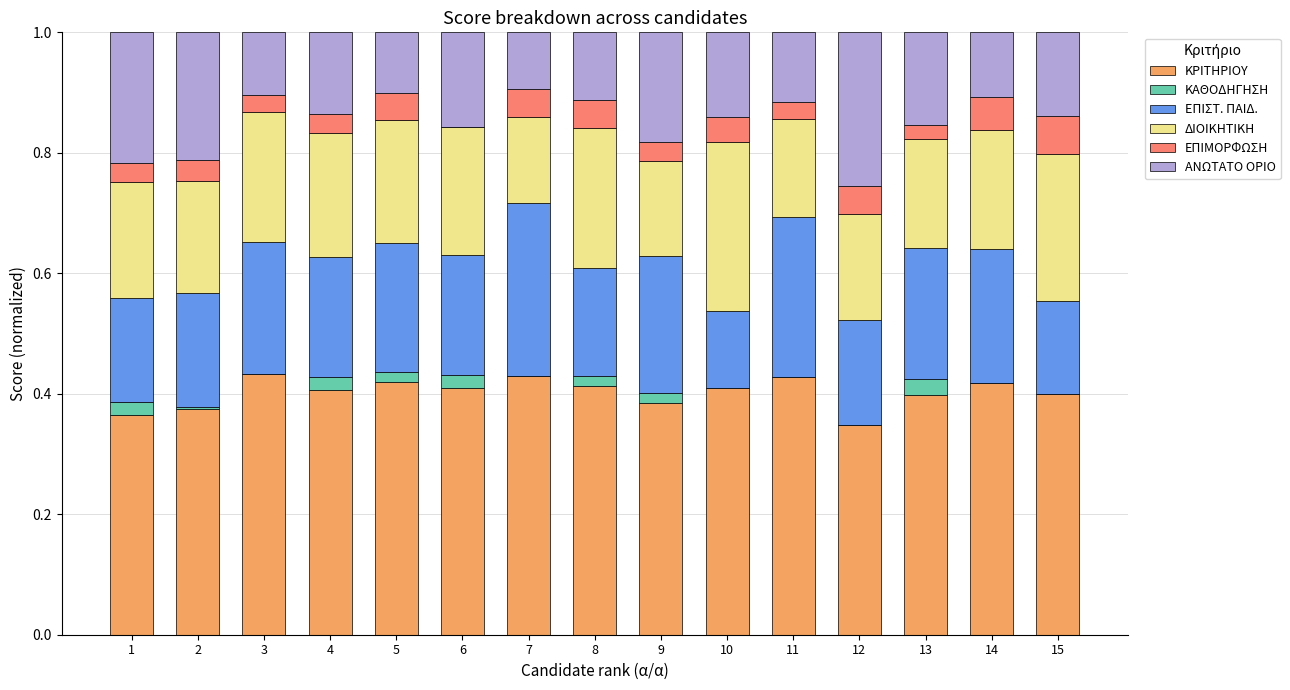

What is the total value across all series at 10?

1.0